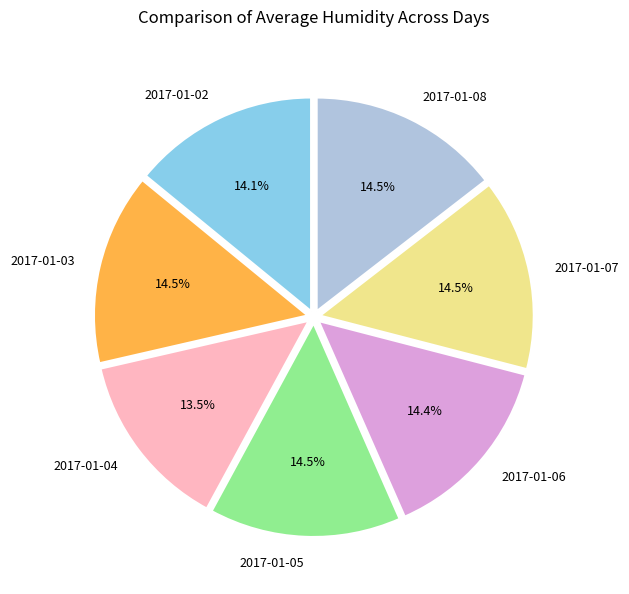

How many slices are in this pie chart?

7